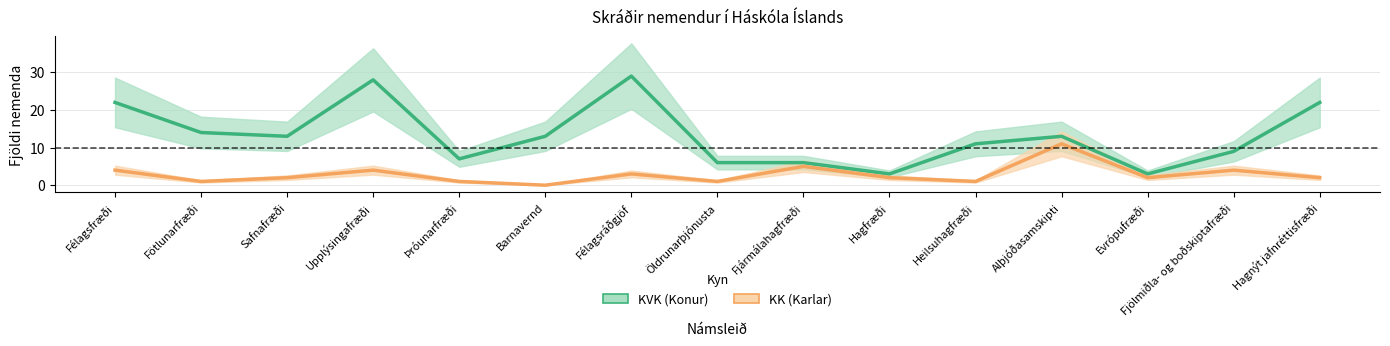

At how many categories does at least one series exceed 8?

10